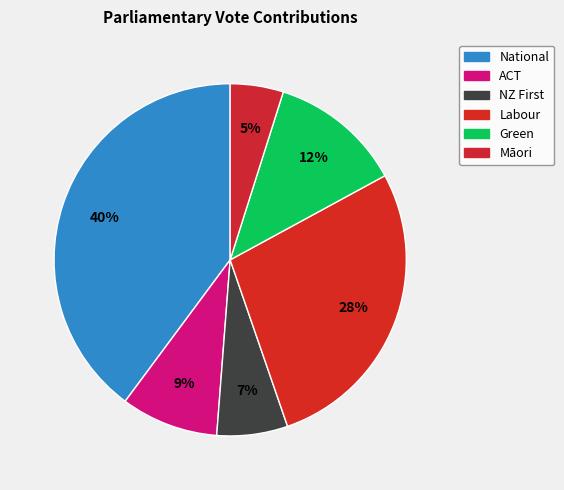

To the nearest percent, what percentage of the pie is ACT?

9%